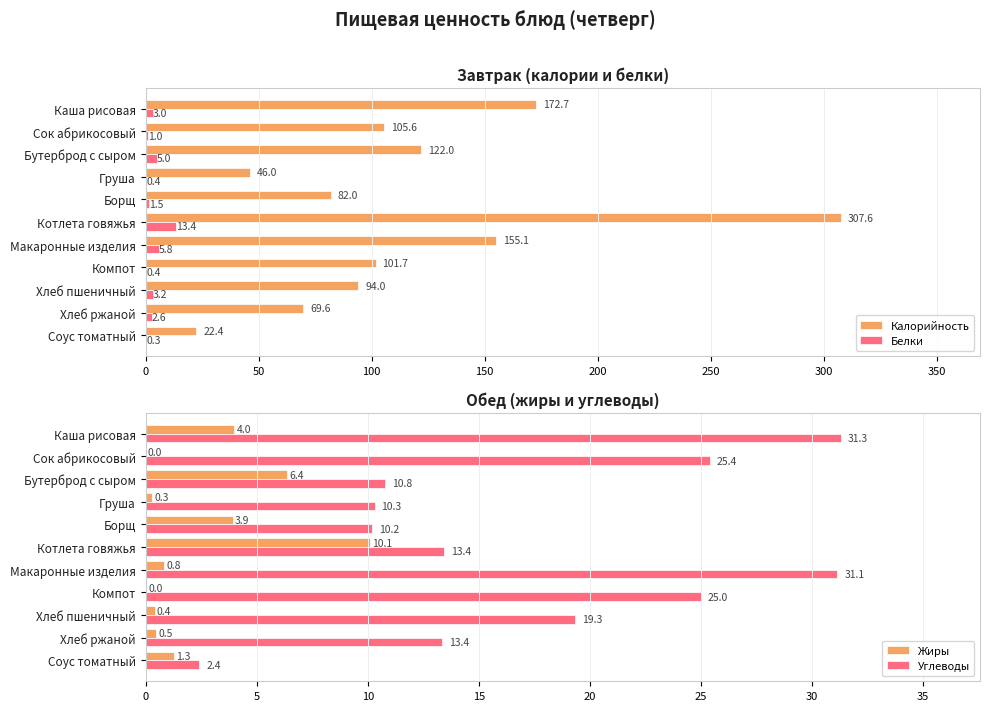

At which label does Калорийность reach its peak?

Котлета говяжья